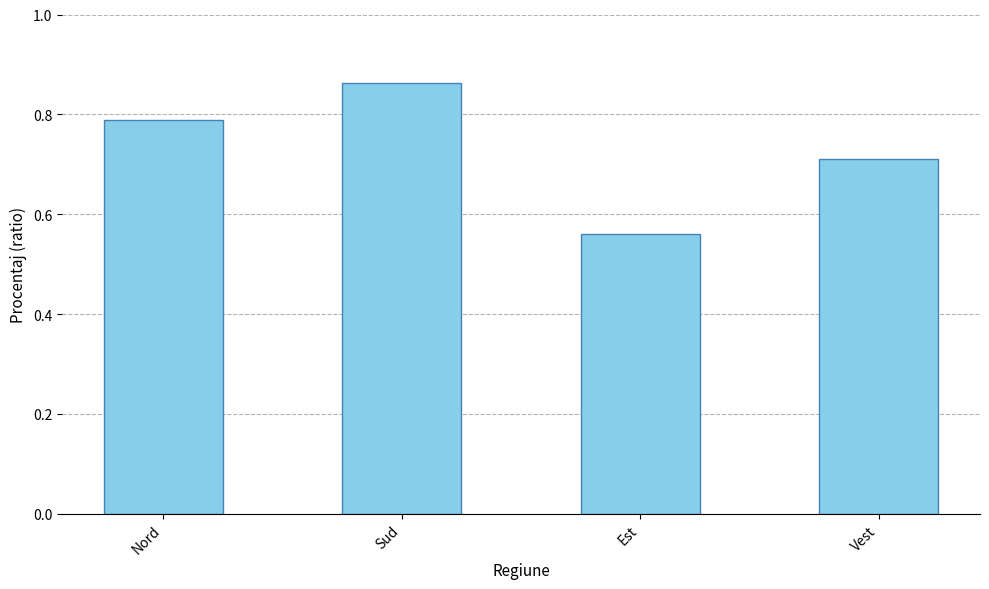

Are the bars horizontal?

No